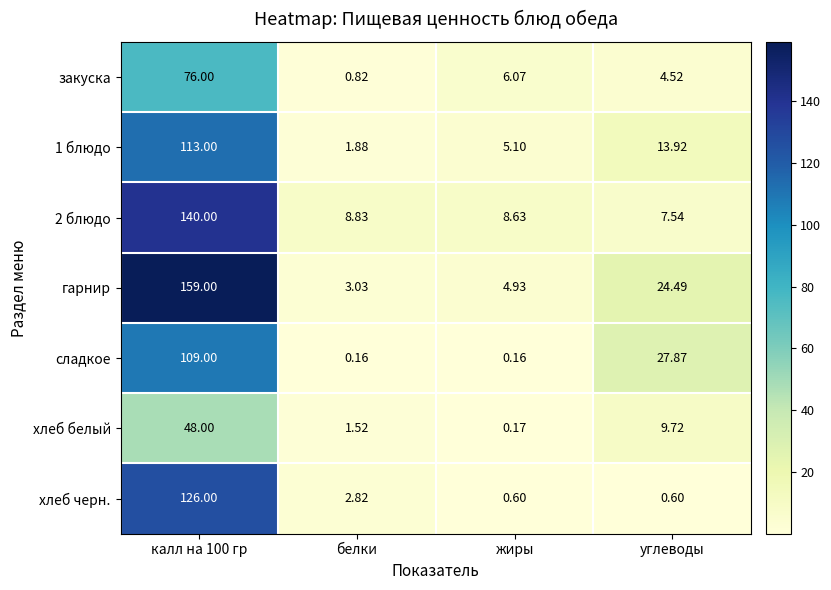

Rank the series by their maximum value, from highest to lowest.

гарнир, 2 блюдо, хлеб черн., 1 блюдо, сладкое, закуска, хлеб белый